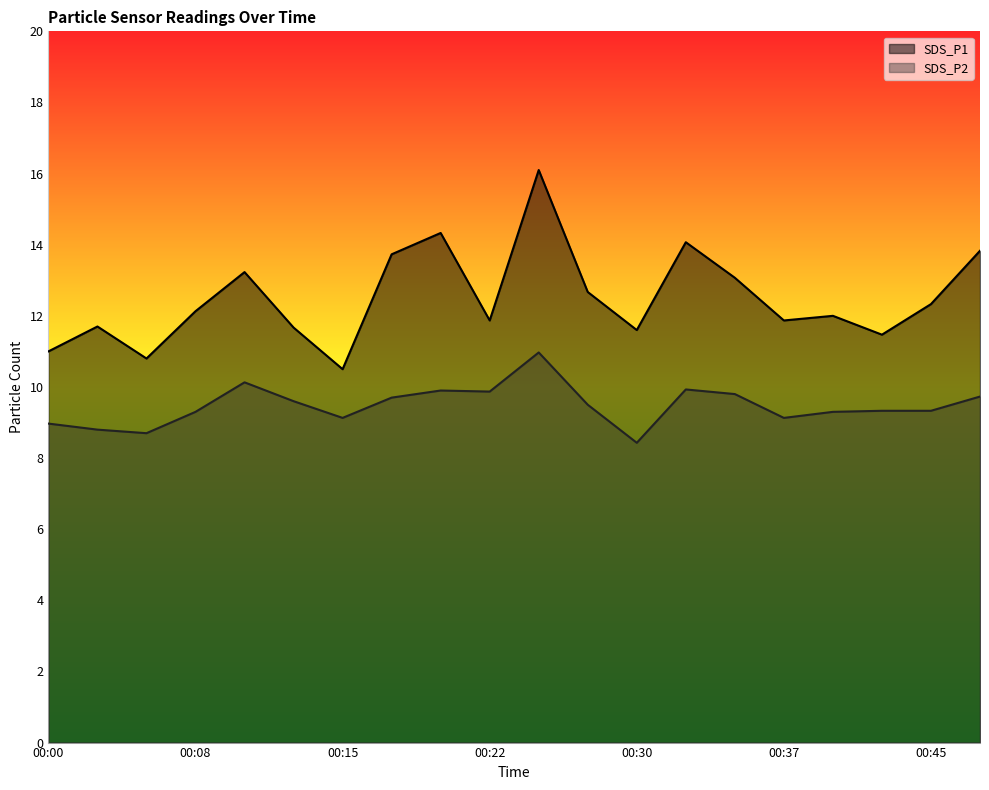

Count the number of data series in this chart.

2